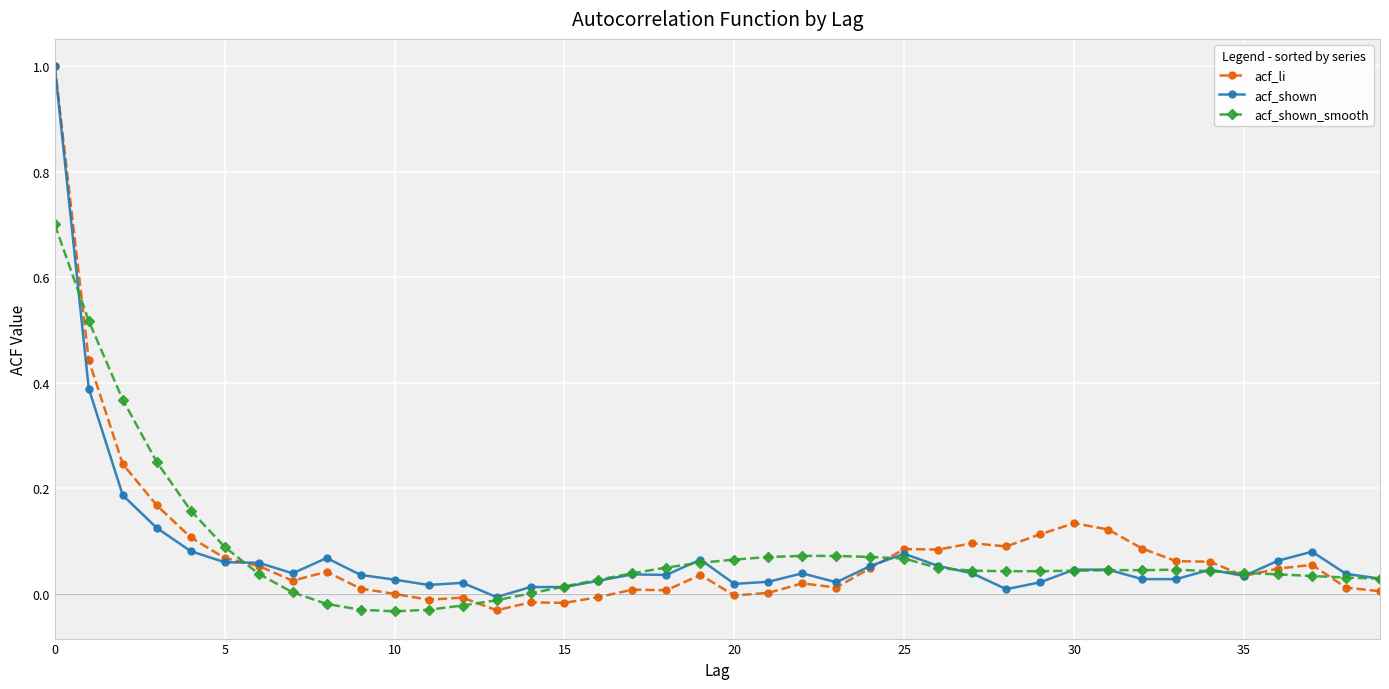

What is the maximum value for acf_li?

1.0